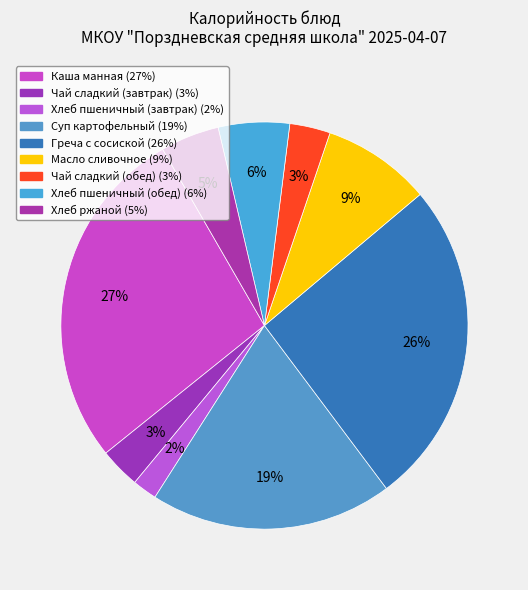

Which category has the biggest portion of the pie?

Каша манная